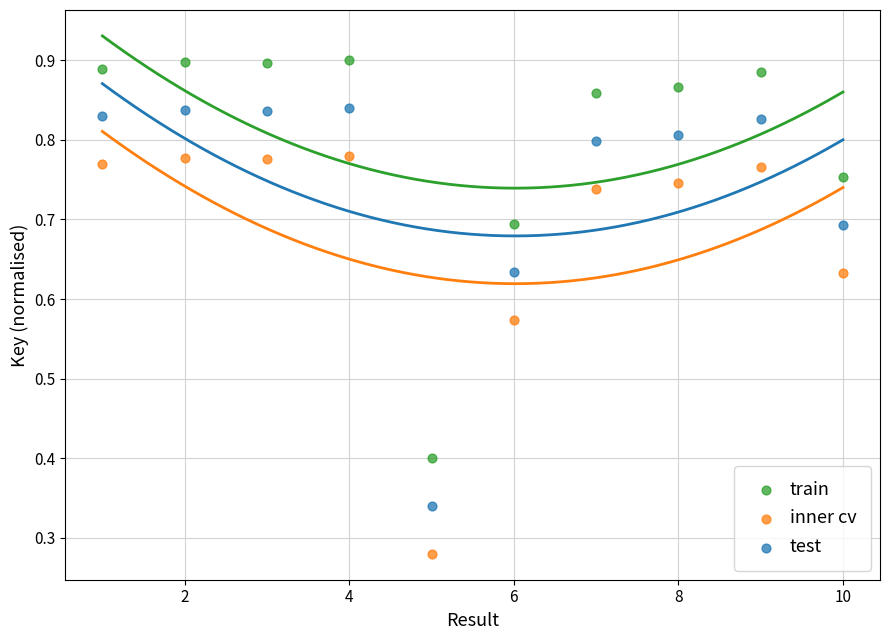

In the train series, what Y value is closest to 0?

0.4